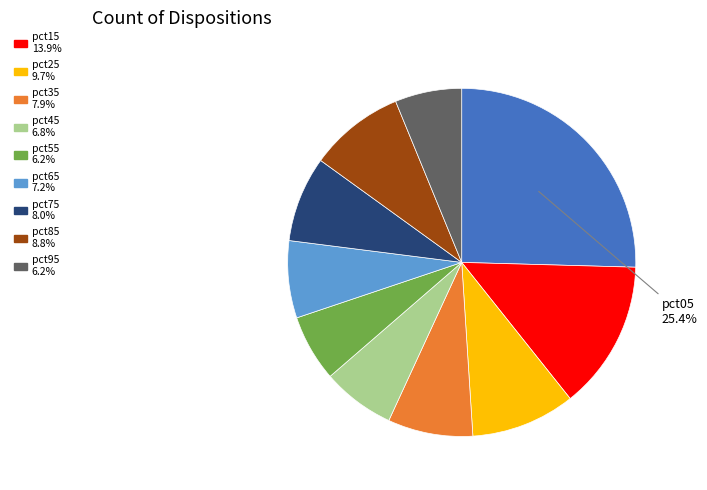

Is there any slice that represents more than half of the pie?

No